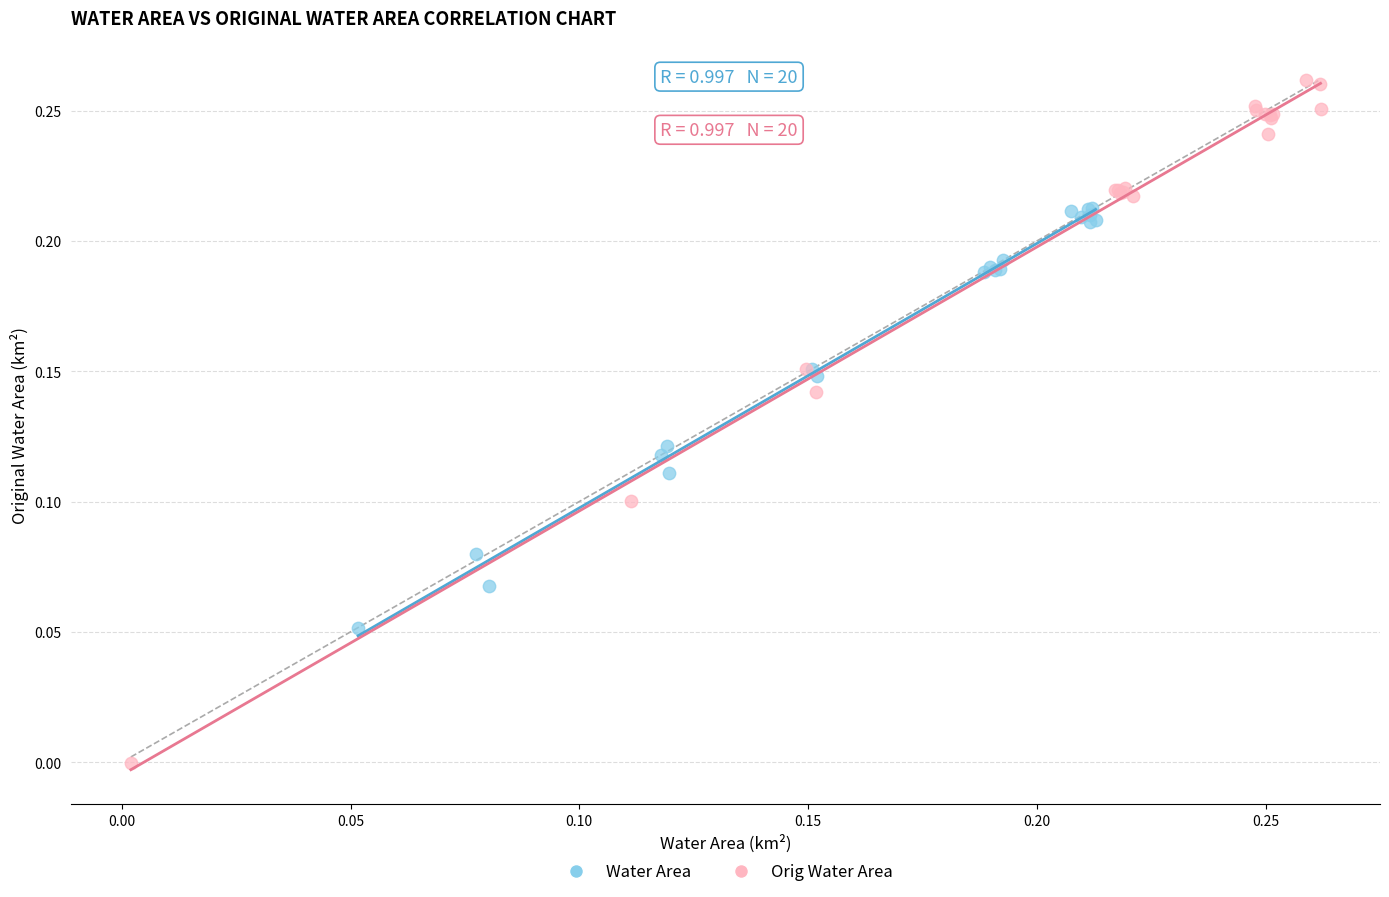

Which series reaches the maximum Y coordinate?

Orig Water Area